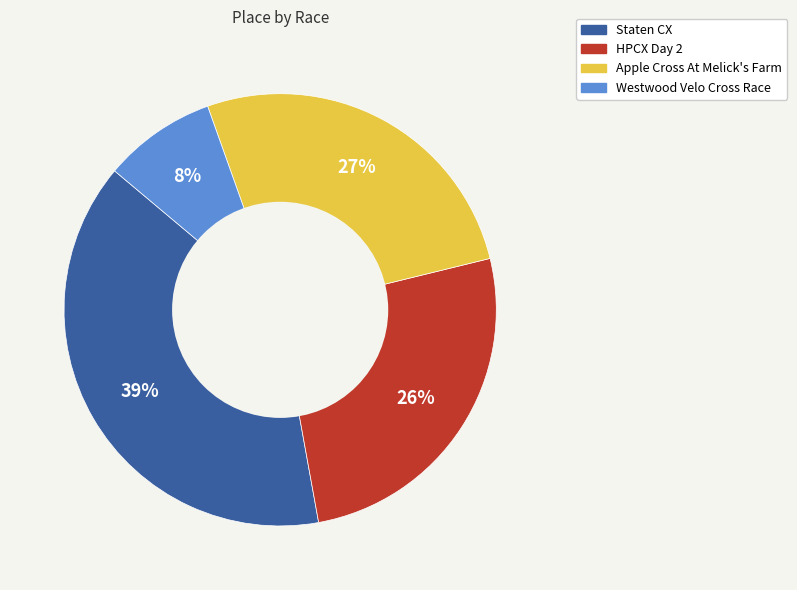

Rank the categories by value from highest to lowest.

Staten CX, Apple Cross At Melick's Farm, HPCX Day 2, Westwood Velo Cross Race